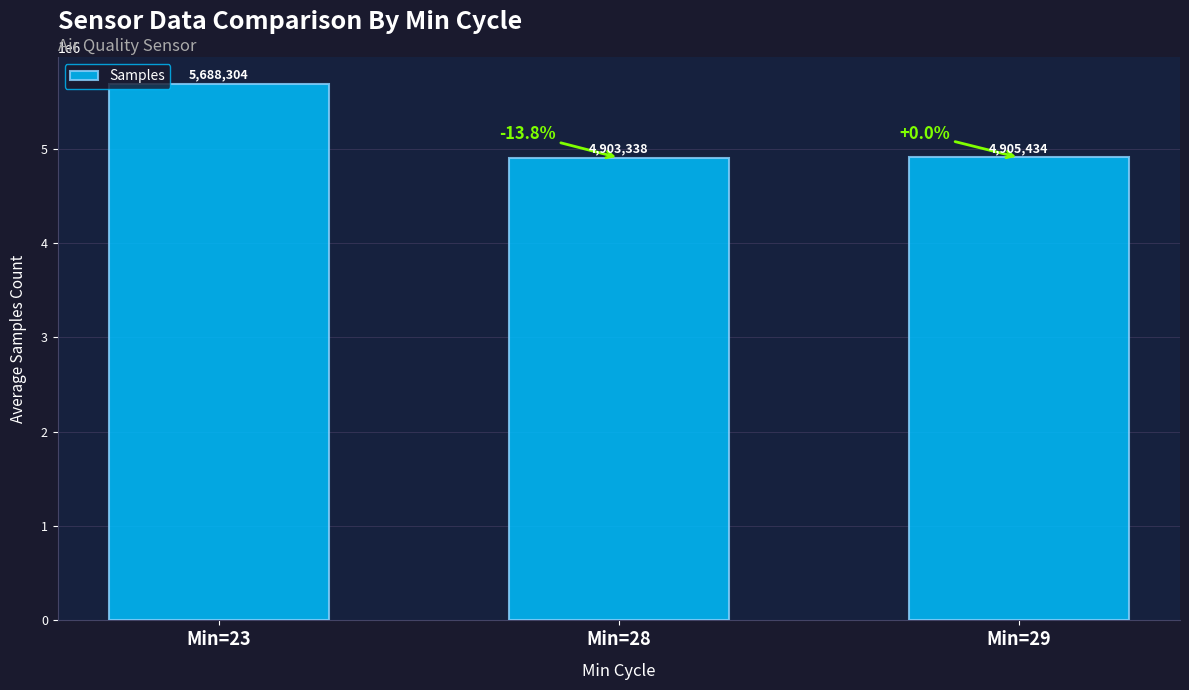

List the labels in order of value, smallest first.

Min=28, Min=29, Min=23